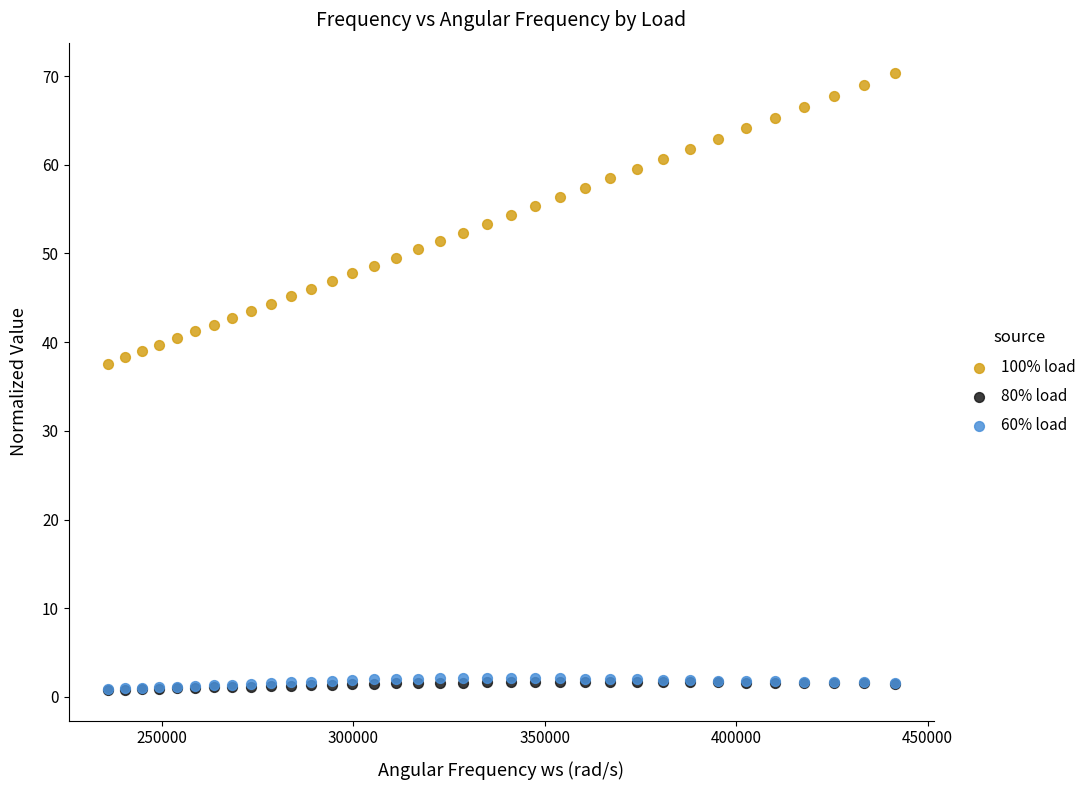

Which series reaches the maximum Y coordinate?

100% load